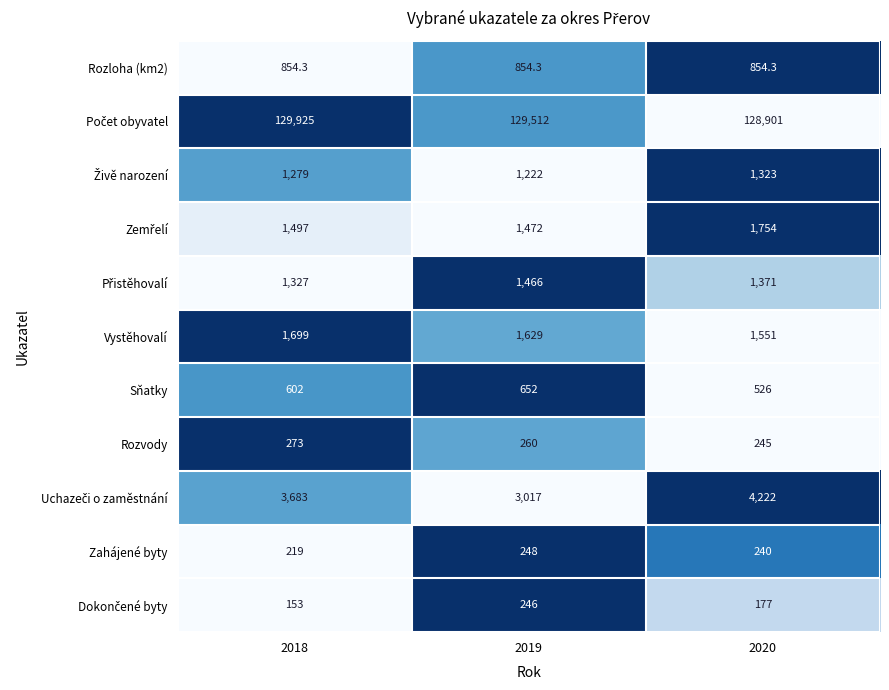

What is the smallest value displayed?

153.0